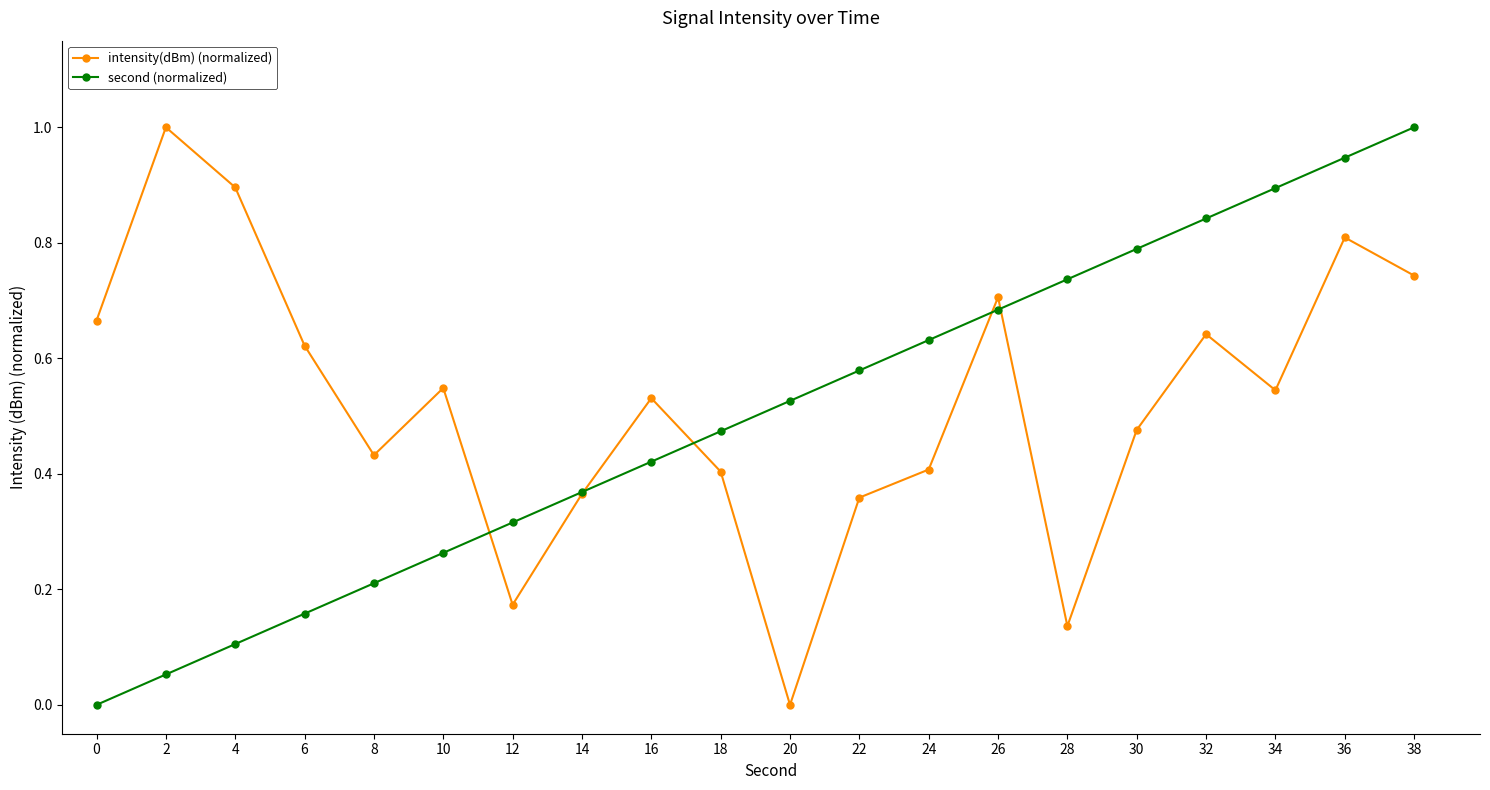

Which series has the largest total across all categories?

intensity(dBm) (normalized)